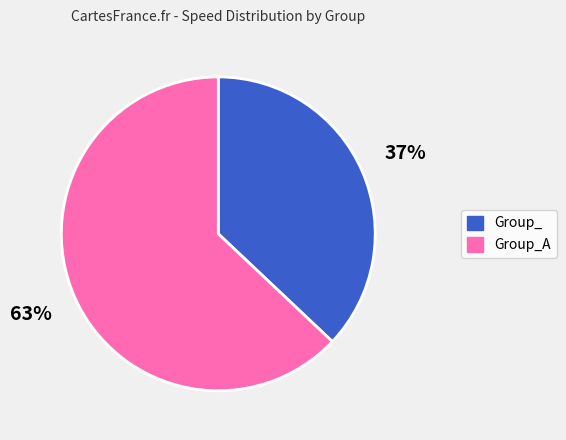

To the nearest percent, what is the difference between the largest and smallest slice percentages?

26%